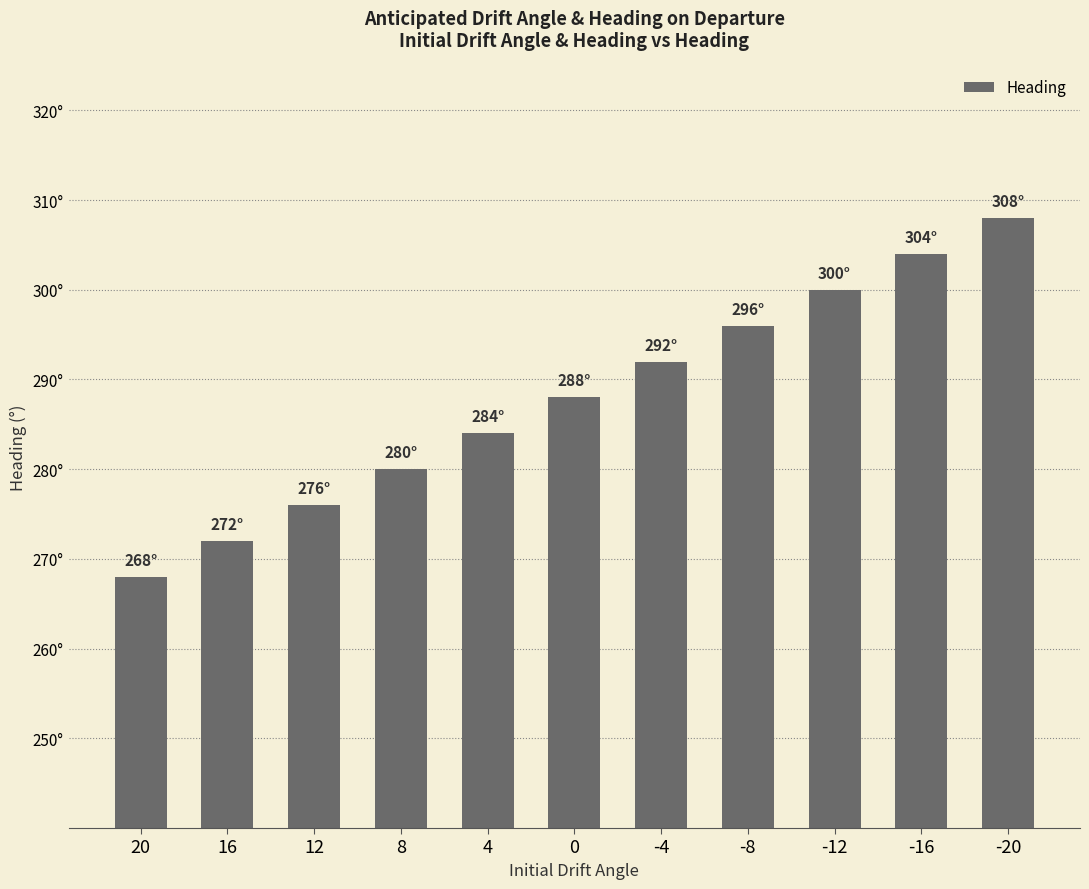

At which category does the chart reach its minimum across all series?

20